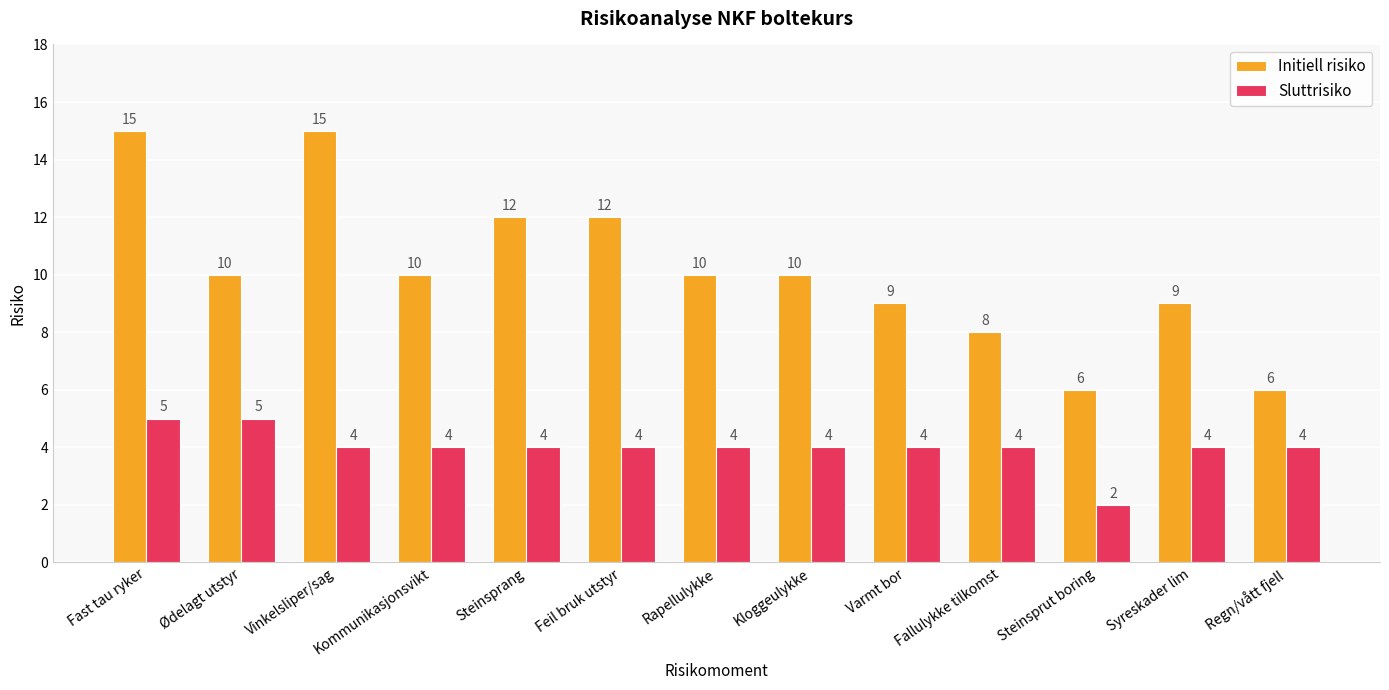

What is the highest value of the Sluttrisiko series?

5